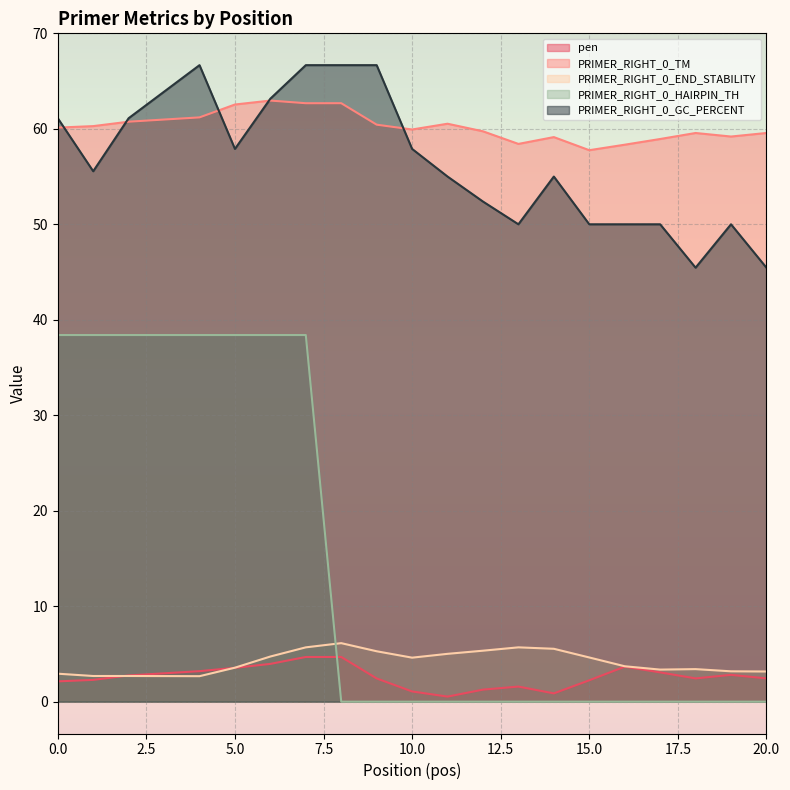

How many lines are shown in the chart?

5